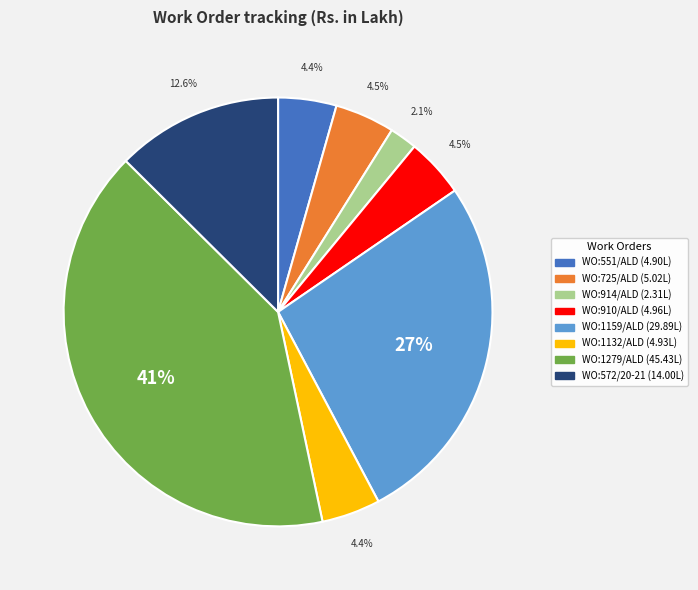

What percentage is the WO:1132/ALD slice, to the nearest percent?

4%